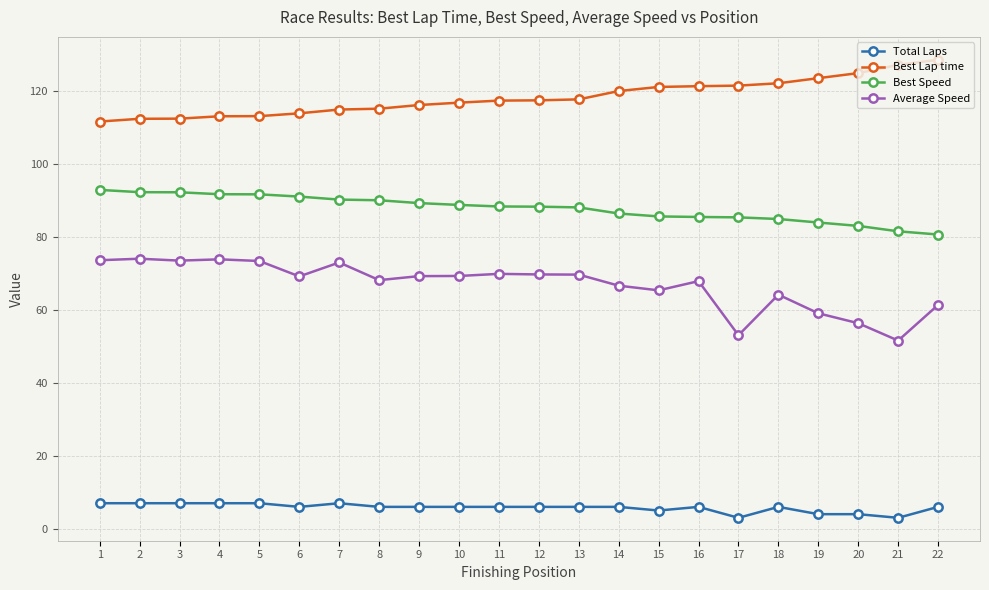

At 2, list the series in order from smallest to largest.

Total Laps, Average Speed, Best Speed, Best Lap time